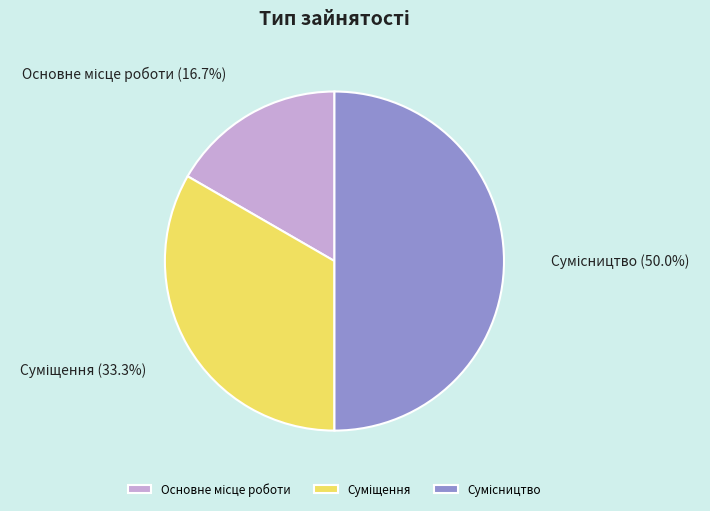

Rank the categories by value from highest to lowest.

Сумісництво, Суміщення, Основне місце роботи